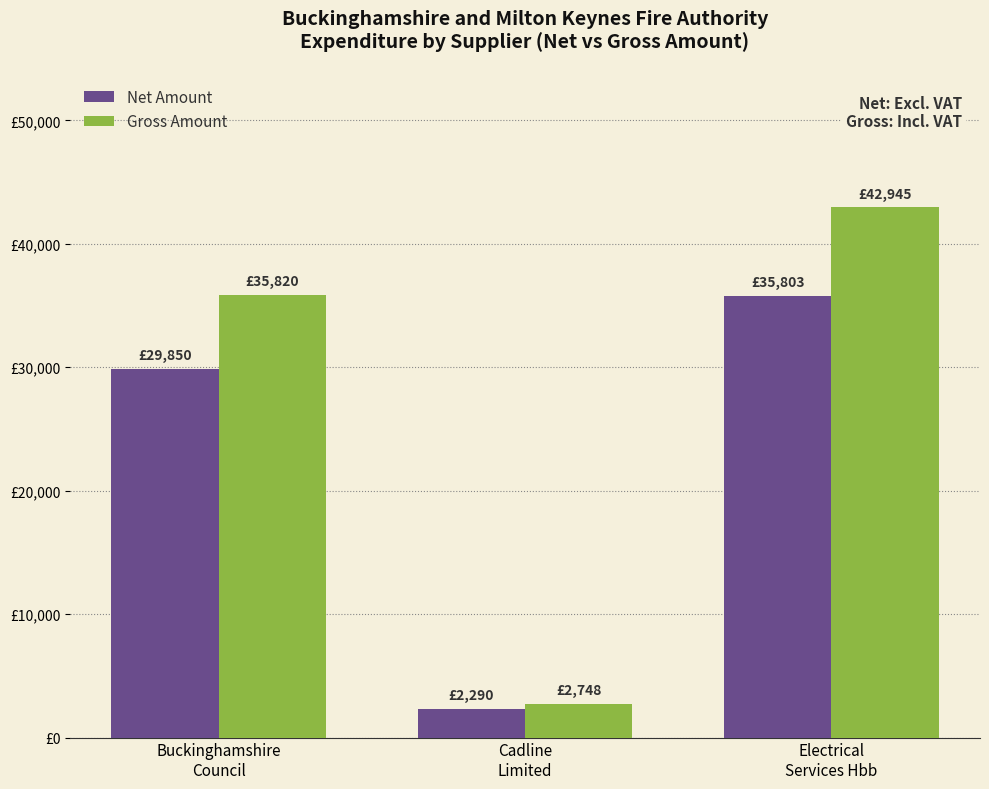

At which label does Net Amount reach its peak?

Electrical
Services Hbb